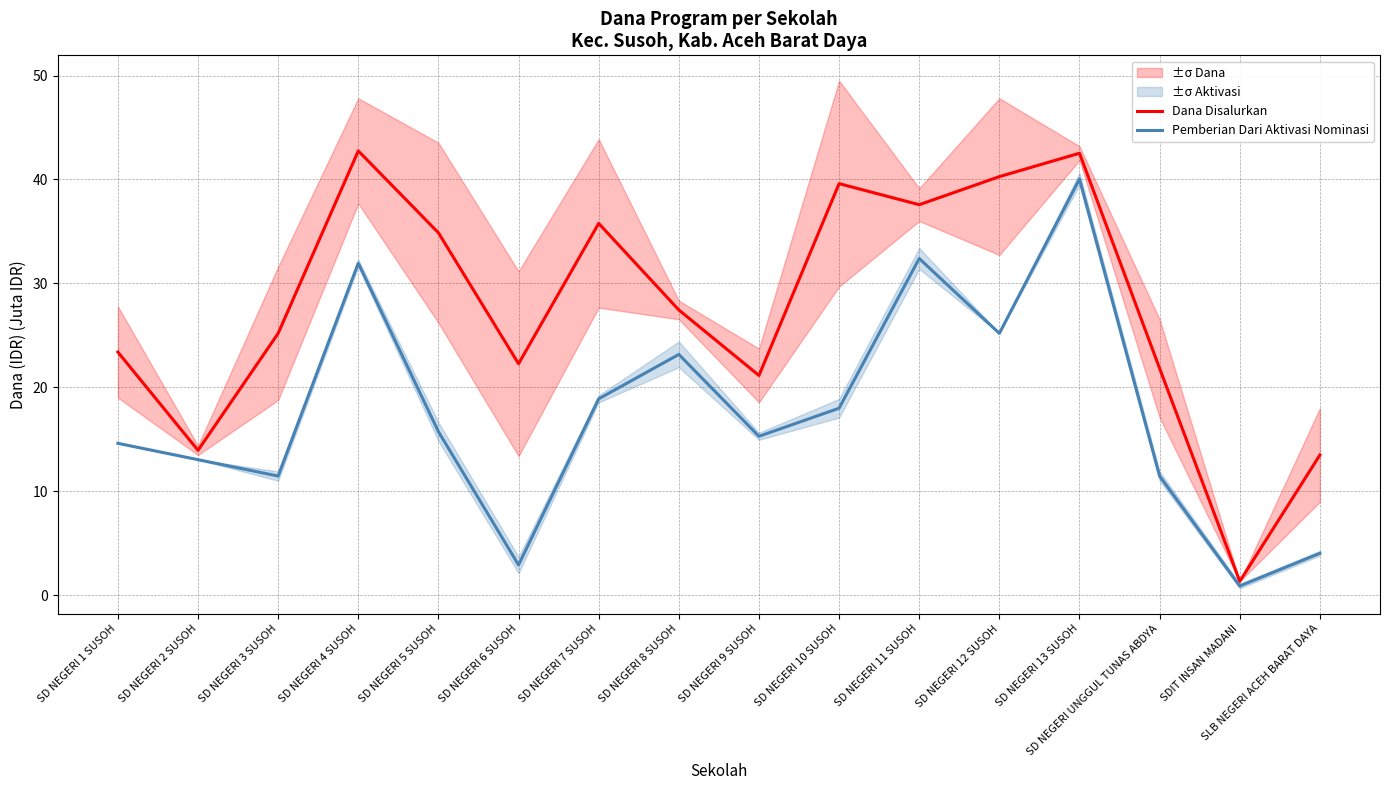

In Pemberian Dari Aktivasi Nominasi, how many points are lower than both neighbors (excluding endpoints)?

5